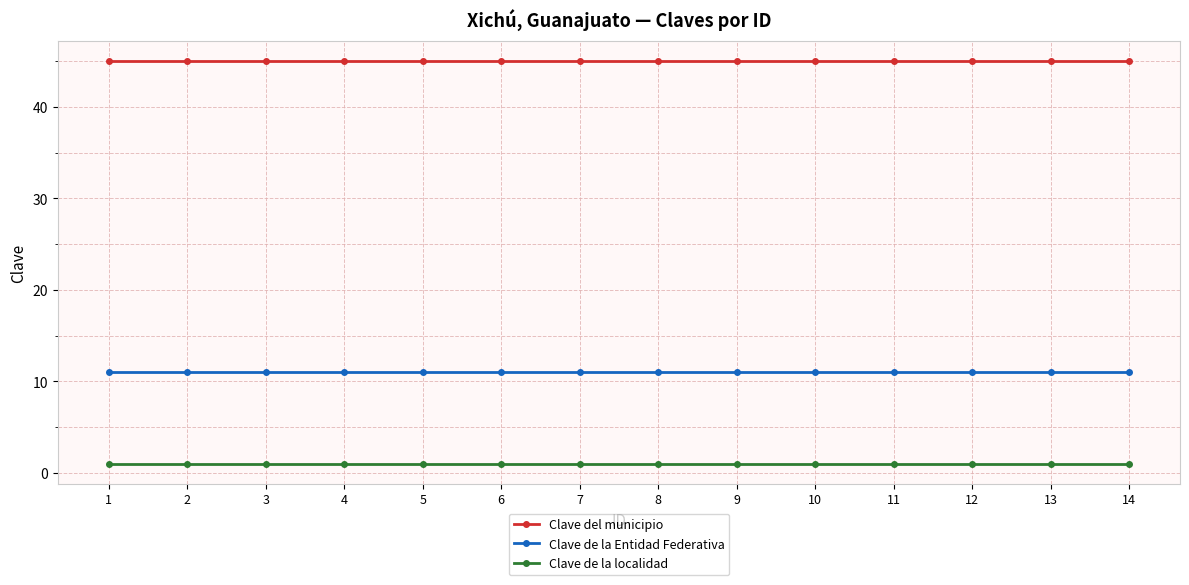

At 5, list the series in order from largest to smallest.

Clave del municipio, Clave de la Entidad Federativa, Clave de la localidad